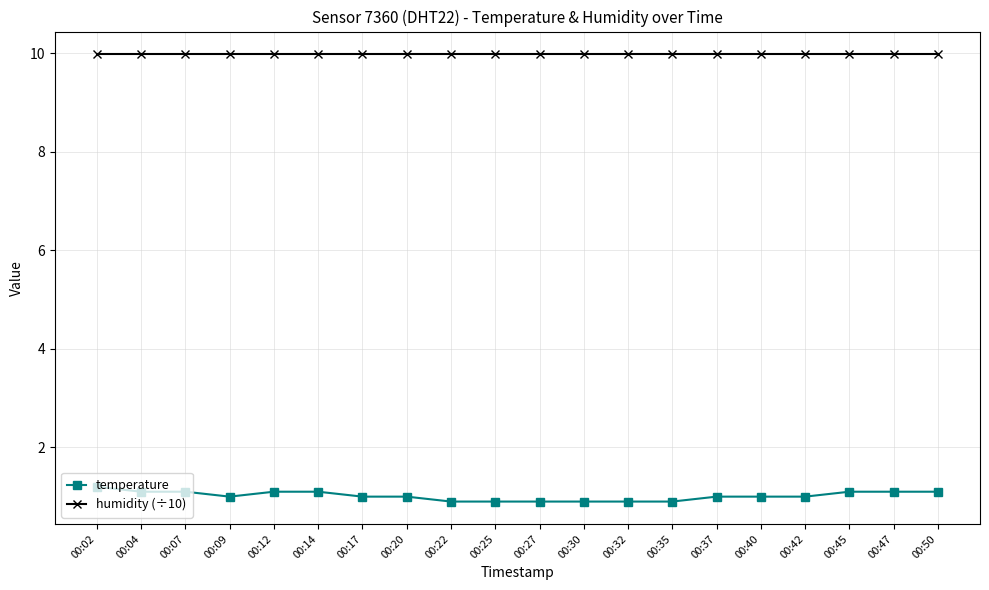

True or false: humidity (÷10) and temperature cross at least once.

False